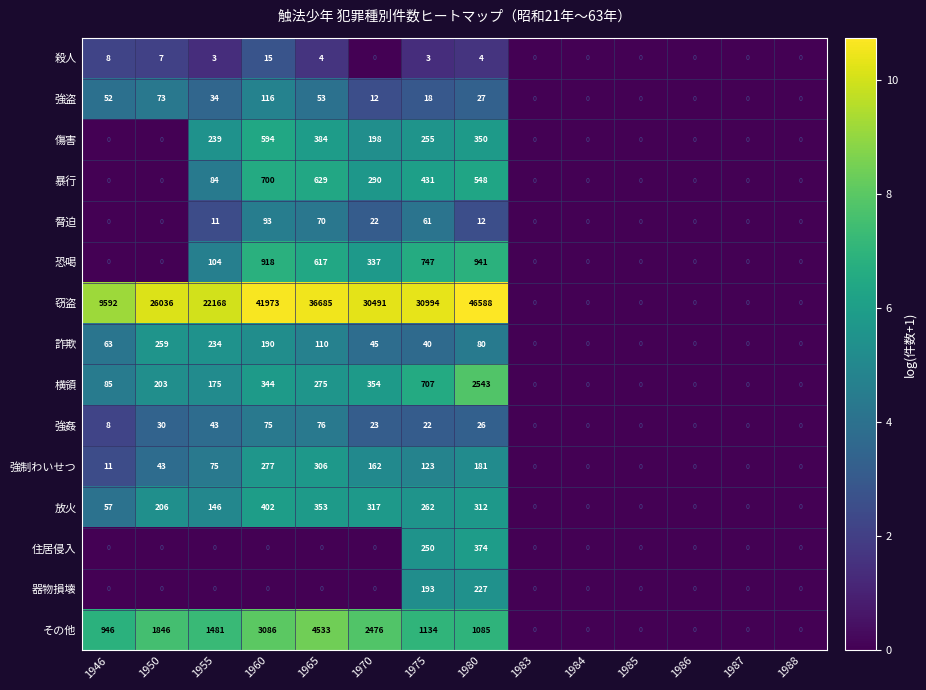

Which series has the largest total across all categories?

窃盗